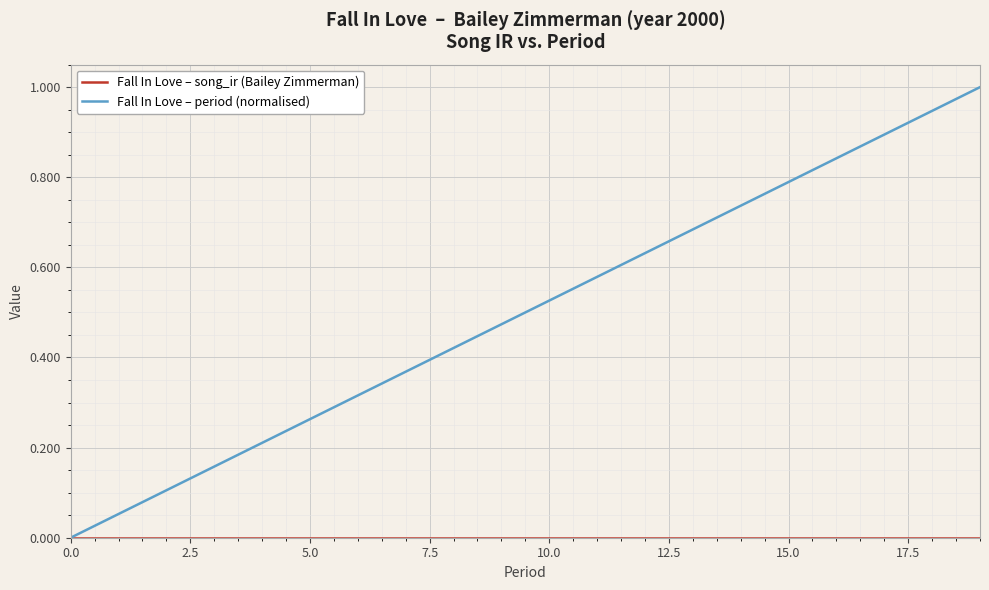

How many lines are shown in the chart?

2